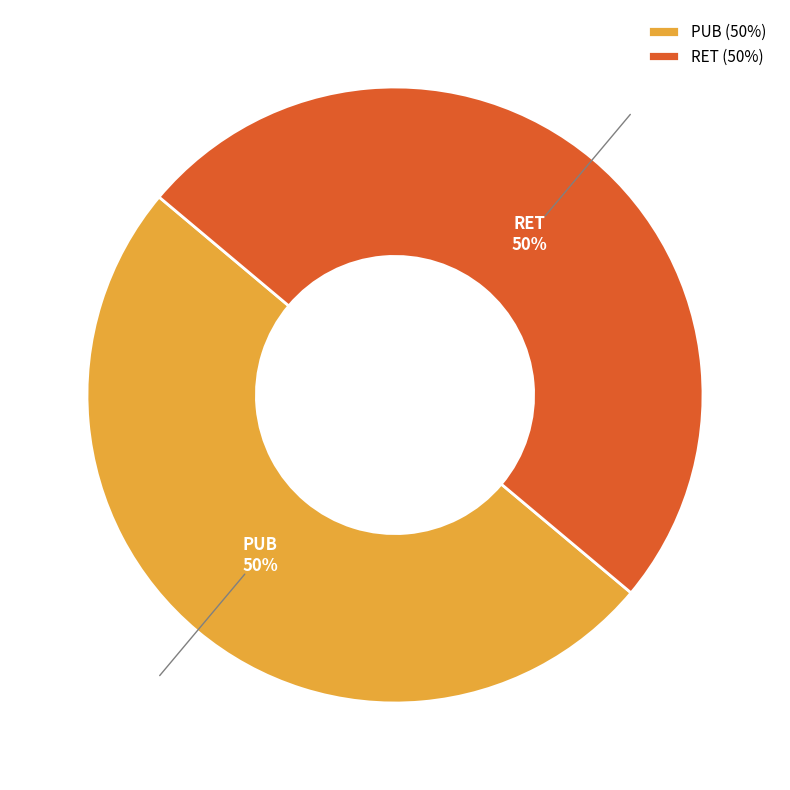

True or false: PUB accounts for 39% of the total.

False